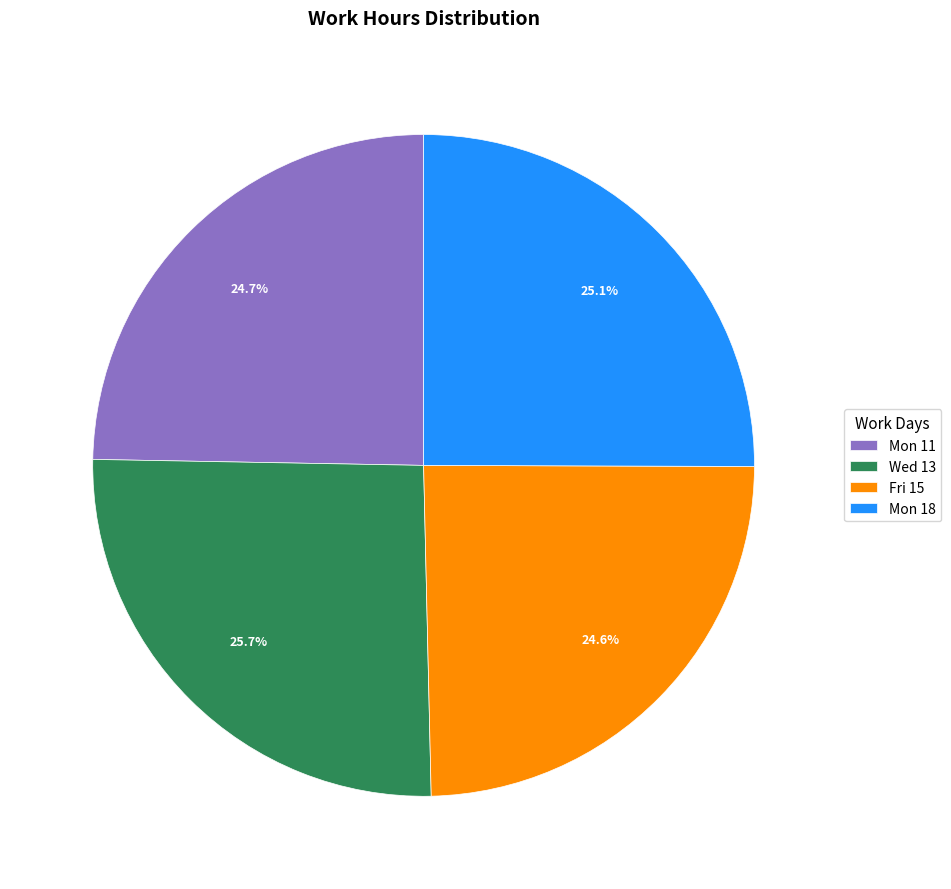

Which has a higher value, Mon 18 or Wed 13?

Wed 13